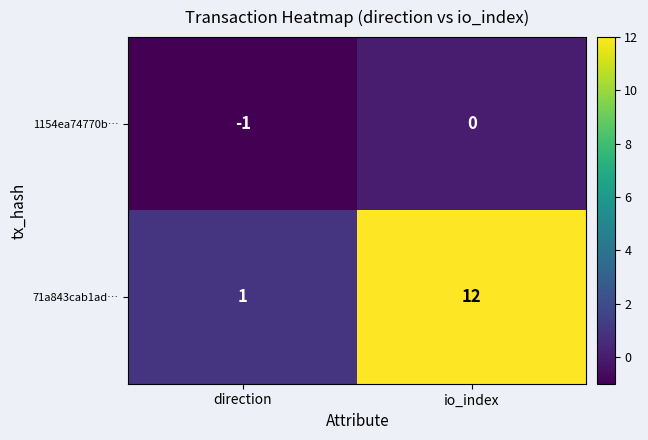

Is it true that 71a843cab1ad… equals 16 at io_index?

False